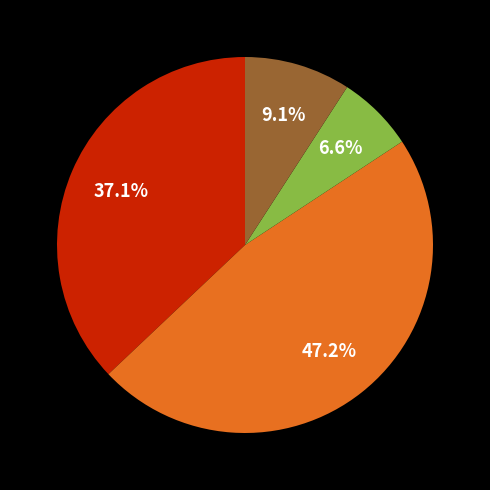

Is there any slice that represents more than half of the pie?

No